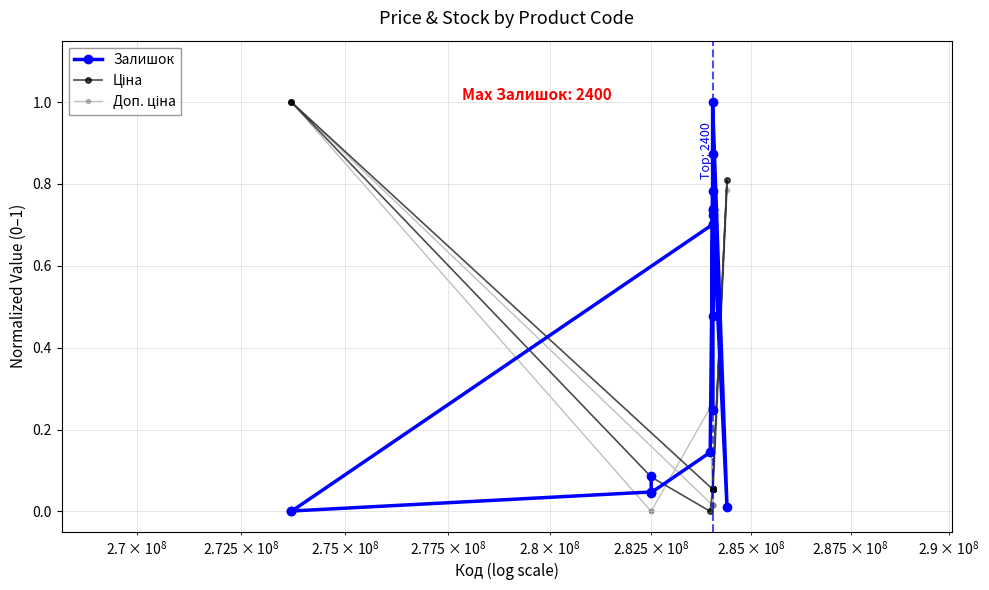

What is the highest value of the Залишок series?

1.0